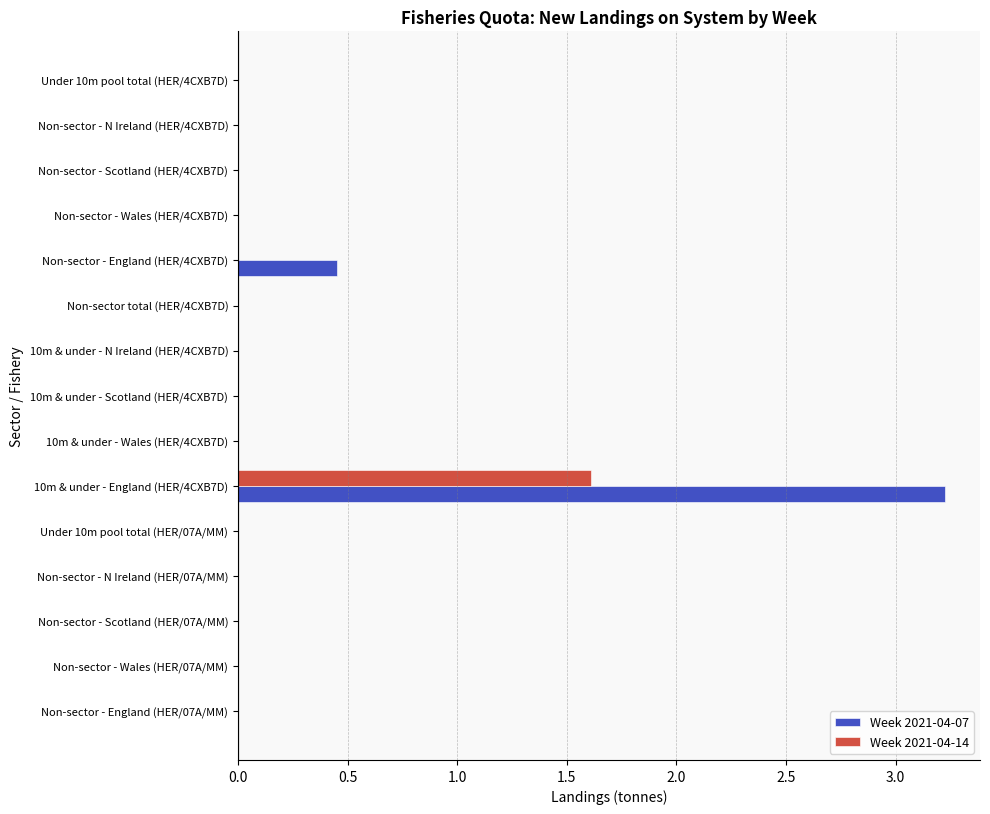

What is the sum of all Week 2021-04-07 values?

3.7